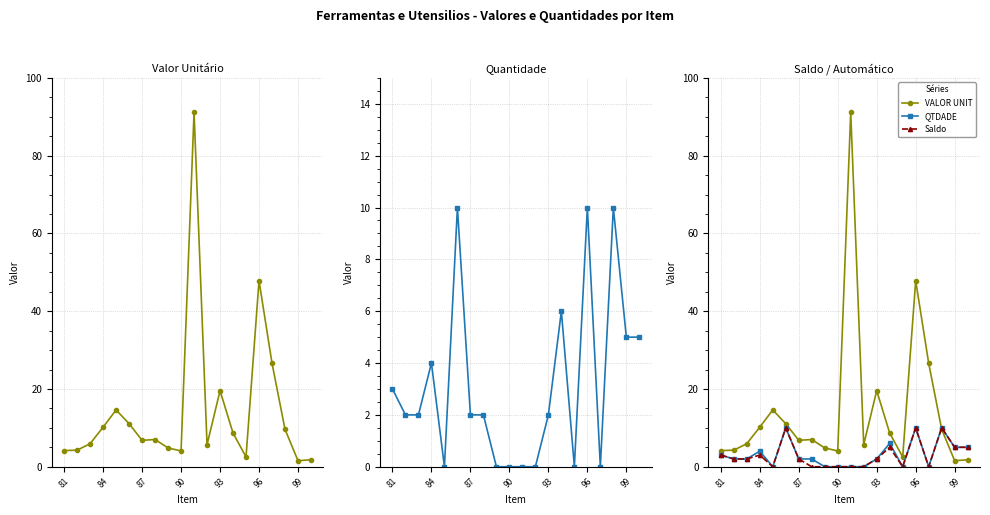

True or false: QTDADE and Saldo intersect in this chart.

False